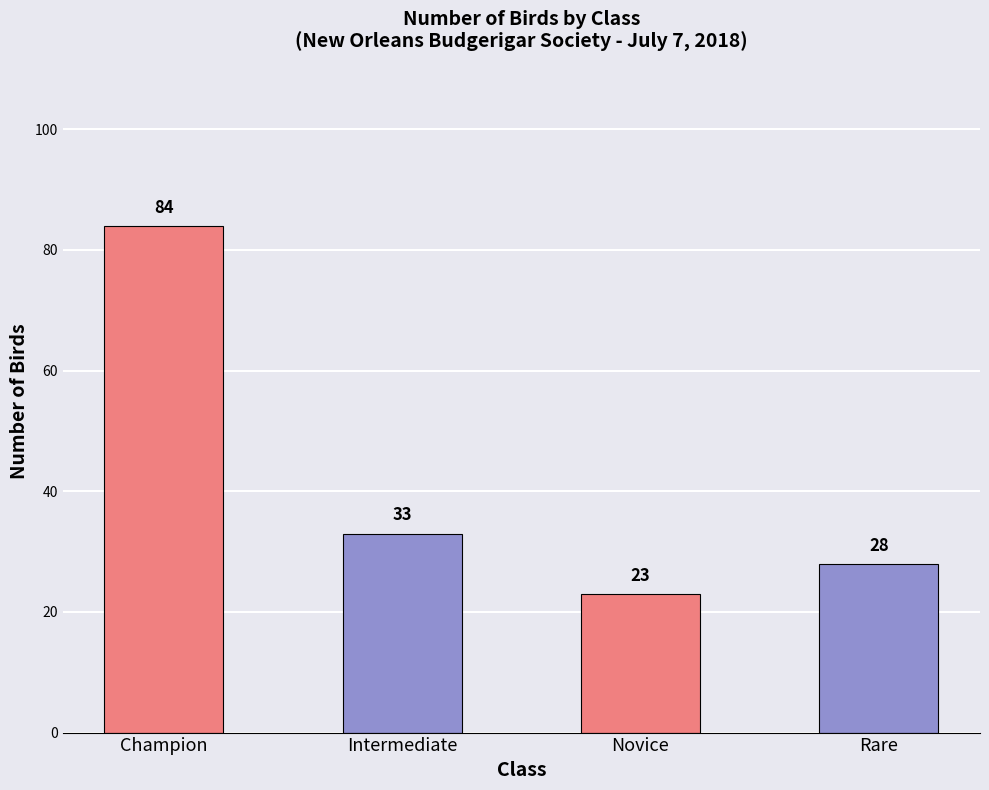

How many categories are shown in the chart?

4